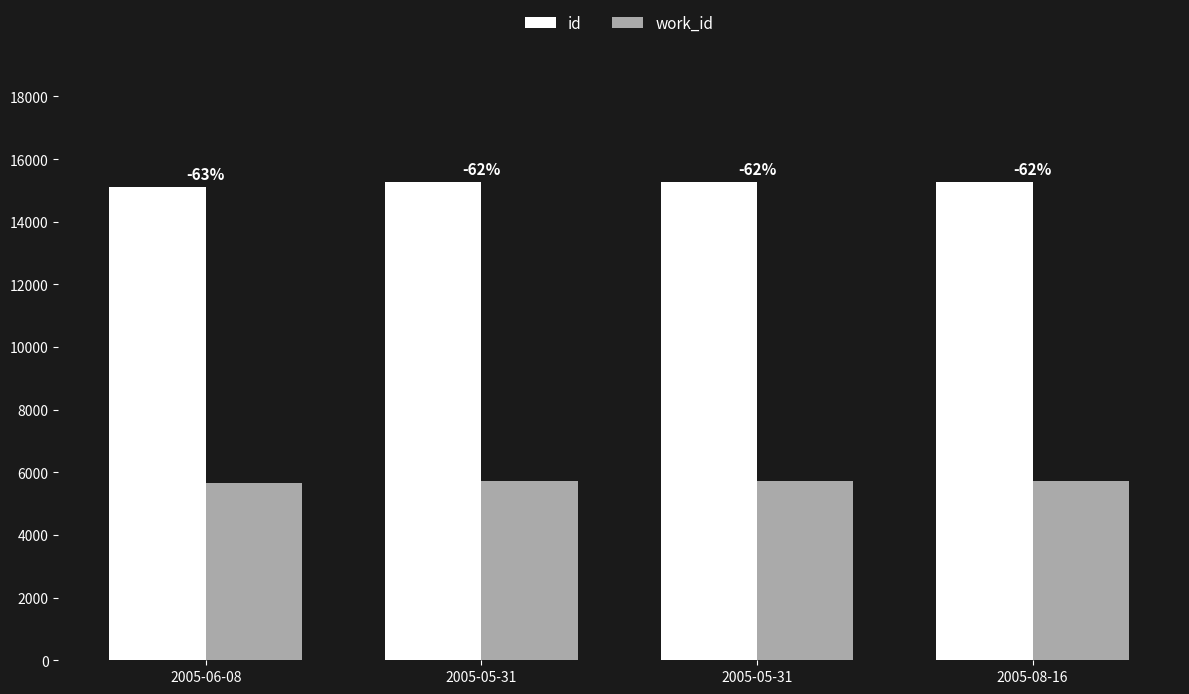

How many bars are there in each group?

2